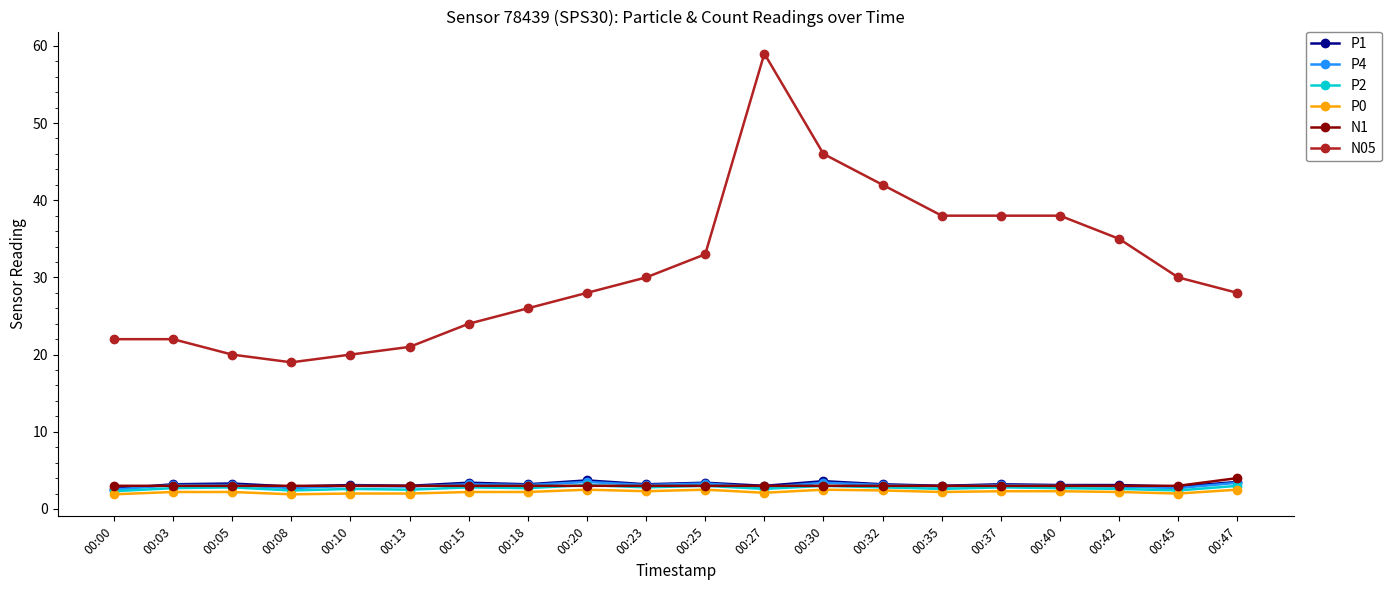

What is the maximum value shown in the chart?

59.0